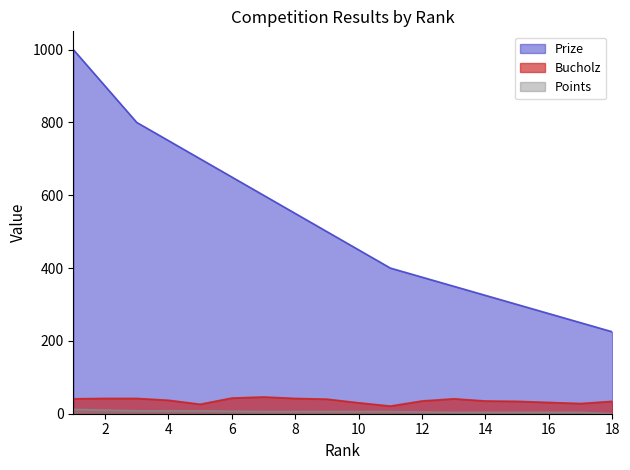

Which category has the lowest value across all series?

18